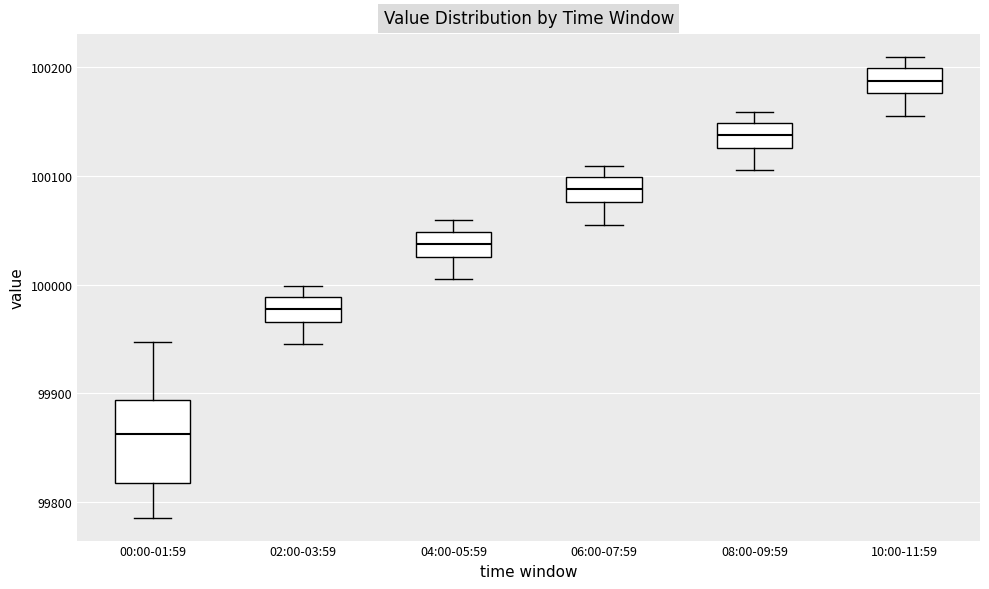

Reading left to right, read every box against the y-axis: the position of its median line, the range the box covers, and the ends of its whiskers. The values are not printed on the chart, so give them approximately, as read against the axis.

00:00-01:59: median 99860, box 99820 to 99890, whiskers 99790 to 99950
02:00-03:59: median 99980, box 99970 to 99990, whiskers 99950 to 100000
04:00-05:59: median 100040, box 100030 to 100050, whiskers 100010 to 100060
06:00-07:59: median 100090, box 100080 to 100100, whiskers 100060 to 100110
08:00-09:59: median 100140, box 100130 to 100150, whiskers 100110 to 100160
10:00-11:59: median 100190, box 100180 to 100200, whiskers 100160 to 100210